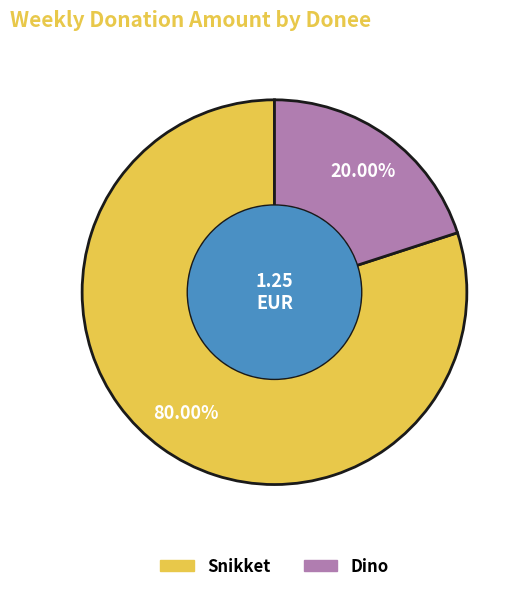

To the nearest percent, what is the difference between the largest and smallest slice percentages?

60%